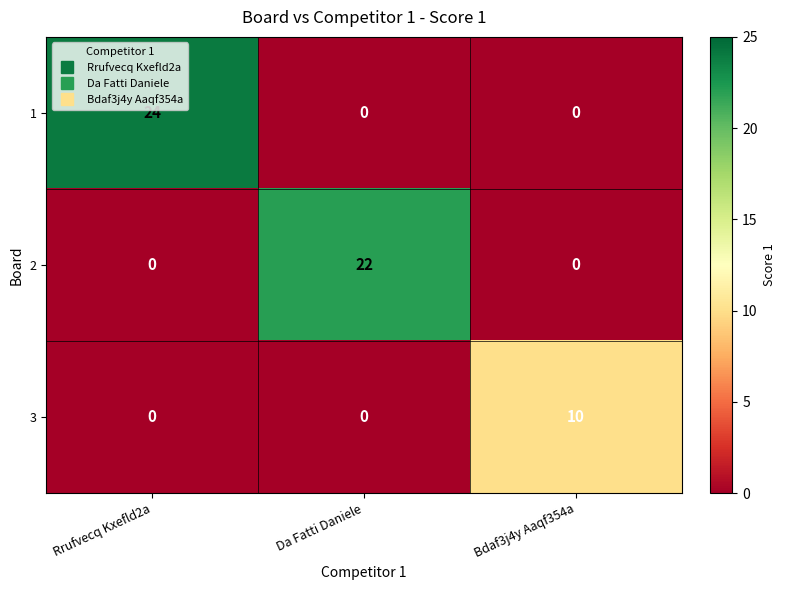

True or false: 2 has a value of 33 at Da Fatti Daniele.

False